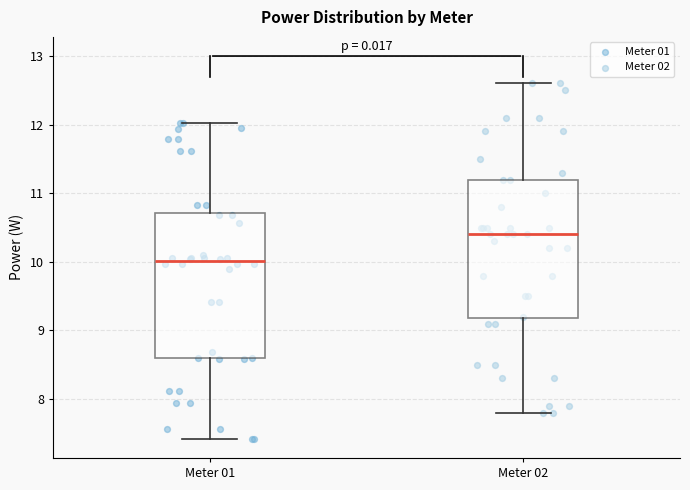

Where is the lower edge of the box for Meter 02 on the y-axis? The values are not printed on the chart, so give them approximately, as read against the axis.

9.2